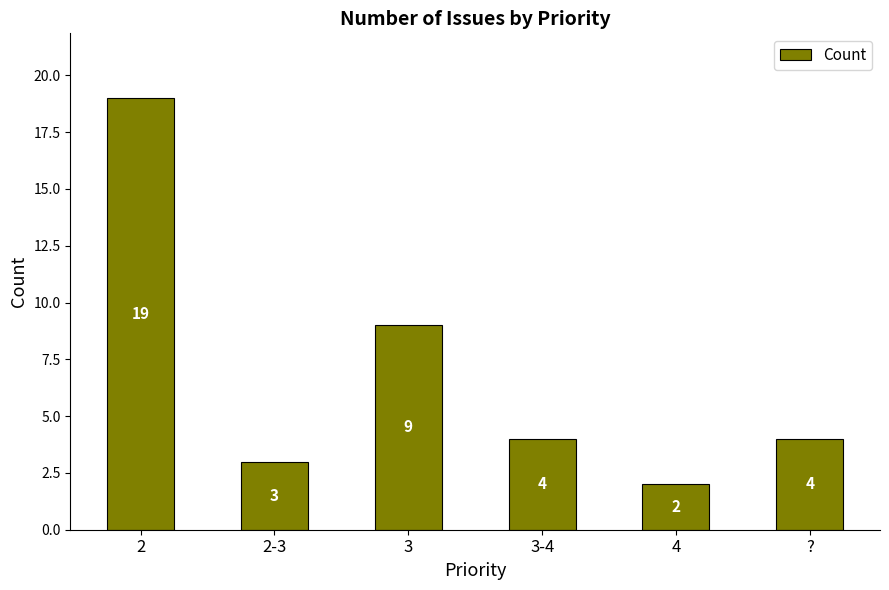

Count the number of categories in the chart.

6